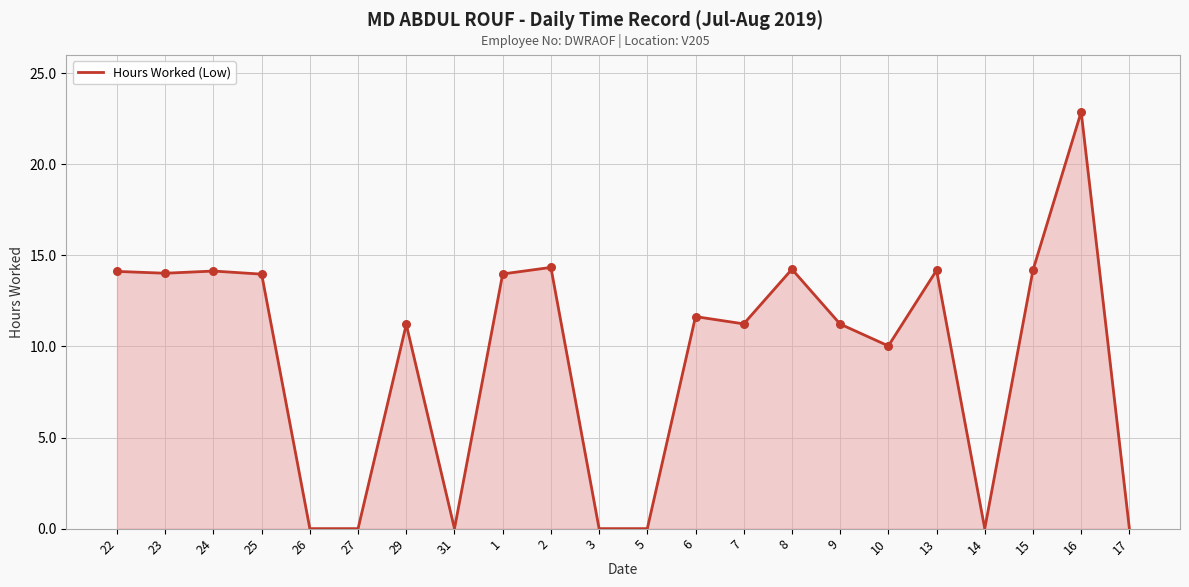

Which has a higher value, 25 or 3?

25